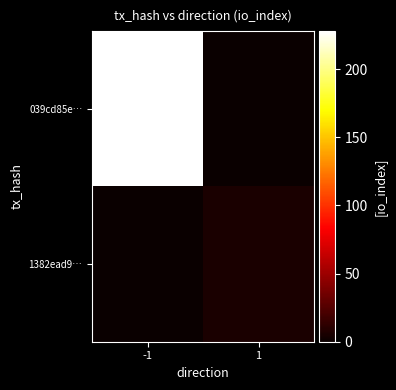

Reading left to right, what are all the values shown in this chart?

039cd85e…: -1=228	1=0
1382ead9…: -1=0	1=6